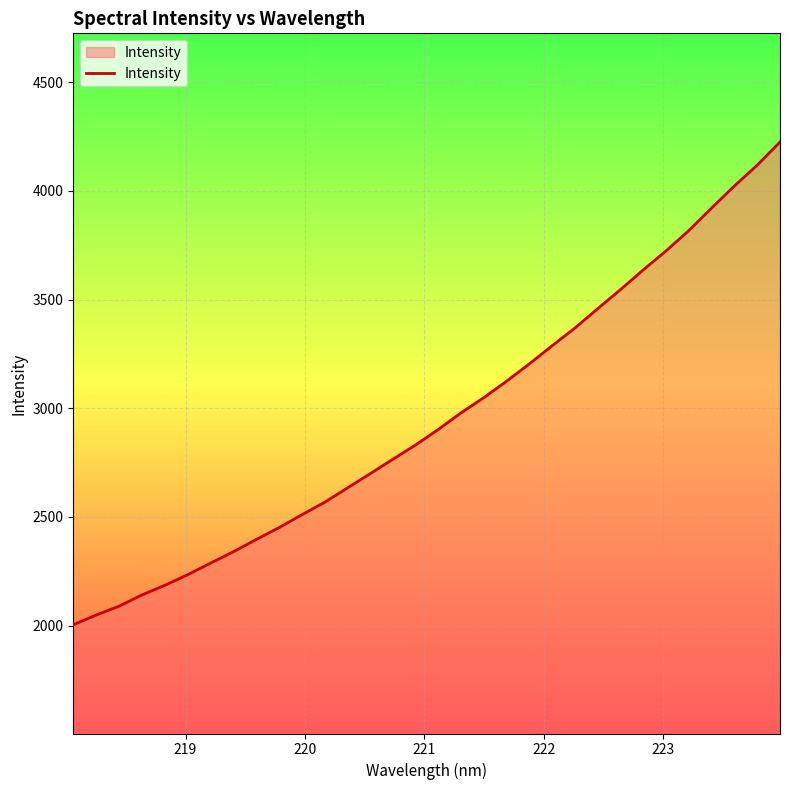

What is the greatest value displayed?

4224.4